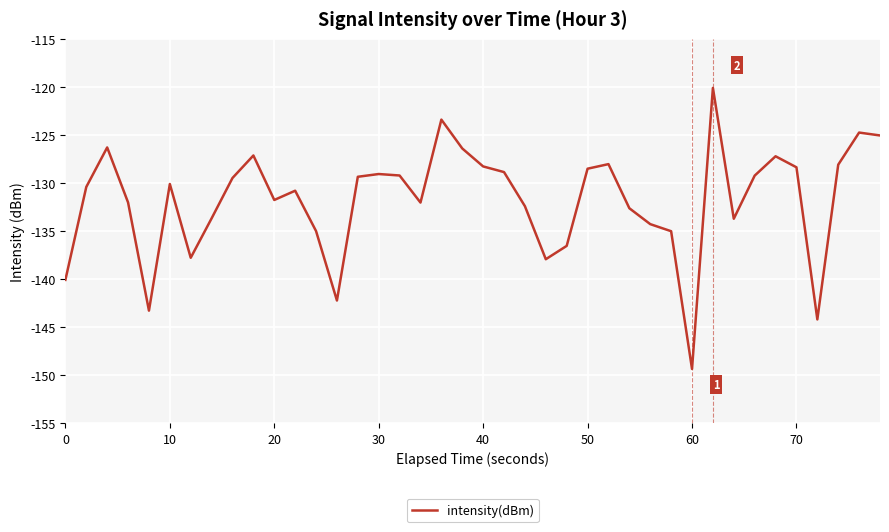

What is the minimum value shown in the chart?

-149.3